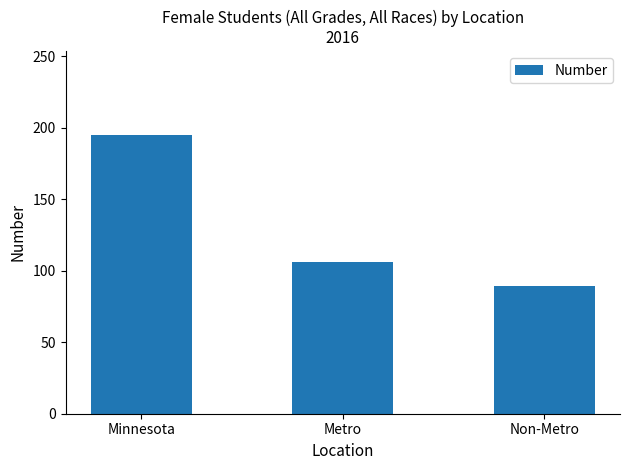

The value at Metro is 166. True or false?

False